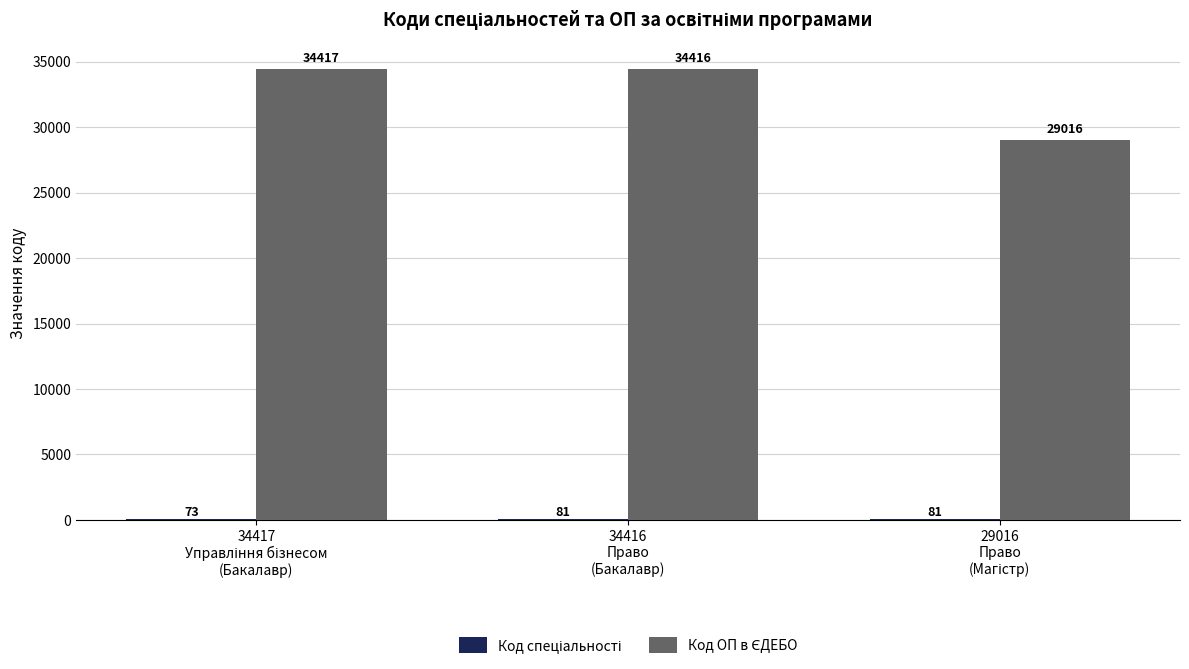

What is the maximum value shown in the chart?

34417